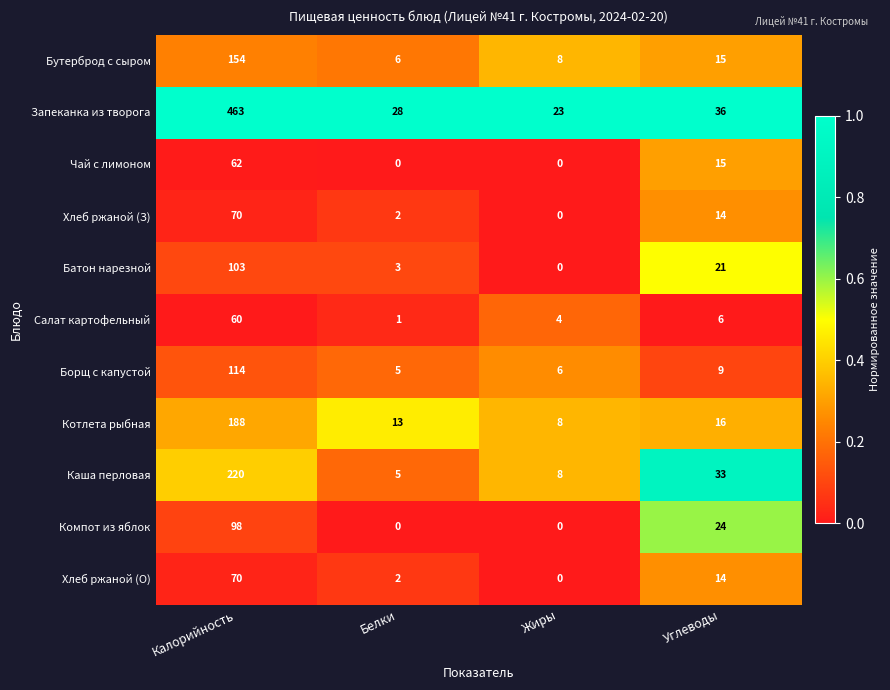

Between Калорийность and Углеводы, which series saw the biggest shift?

Запеканка из творога